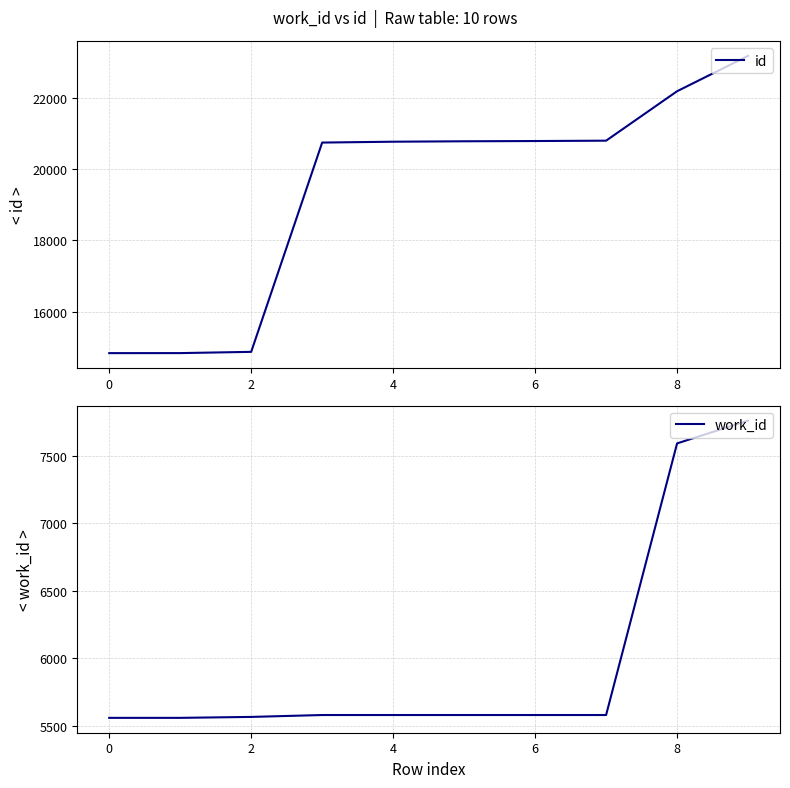

Which series has the widest spread of values?

id